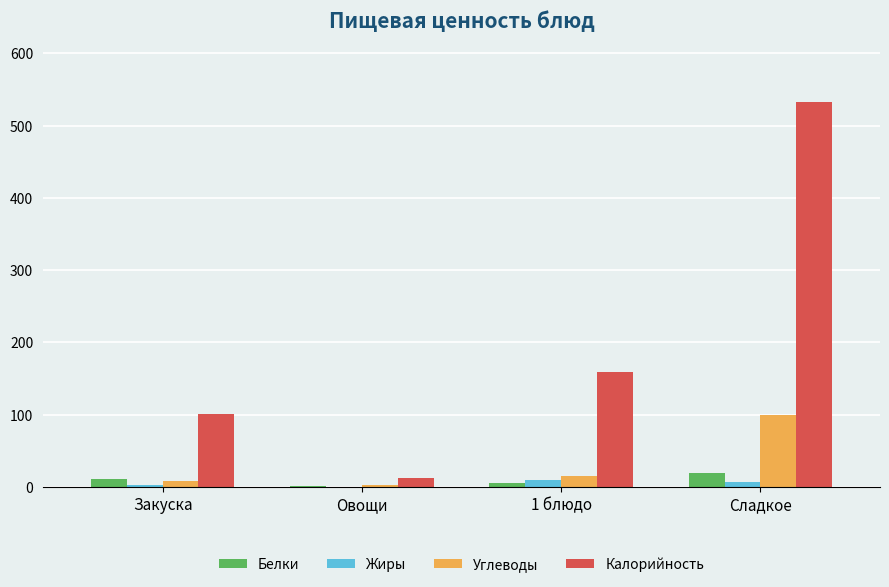

What is the maximum value shown in the chart?

533.1